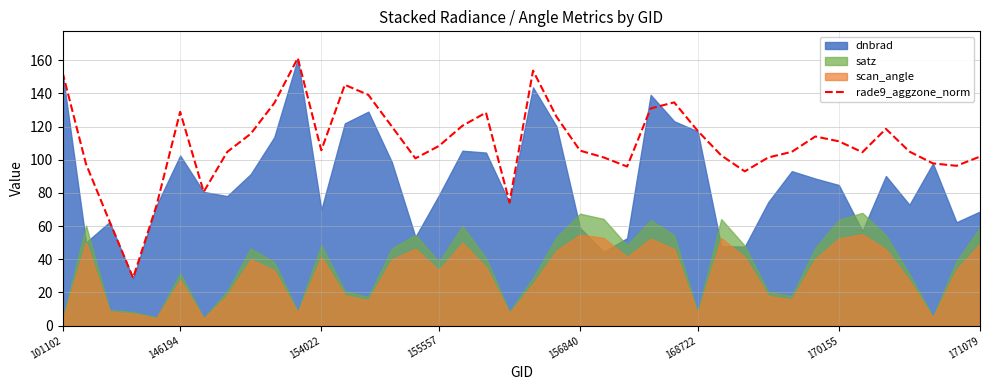

At which category does the chart reach its peak across all series?

10